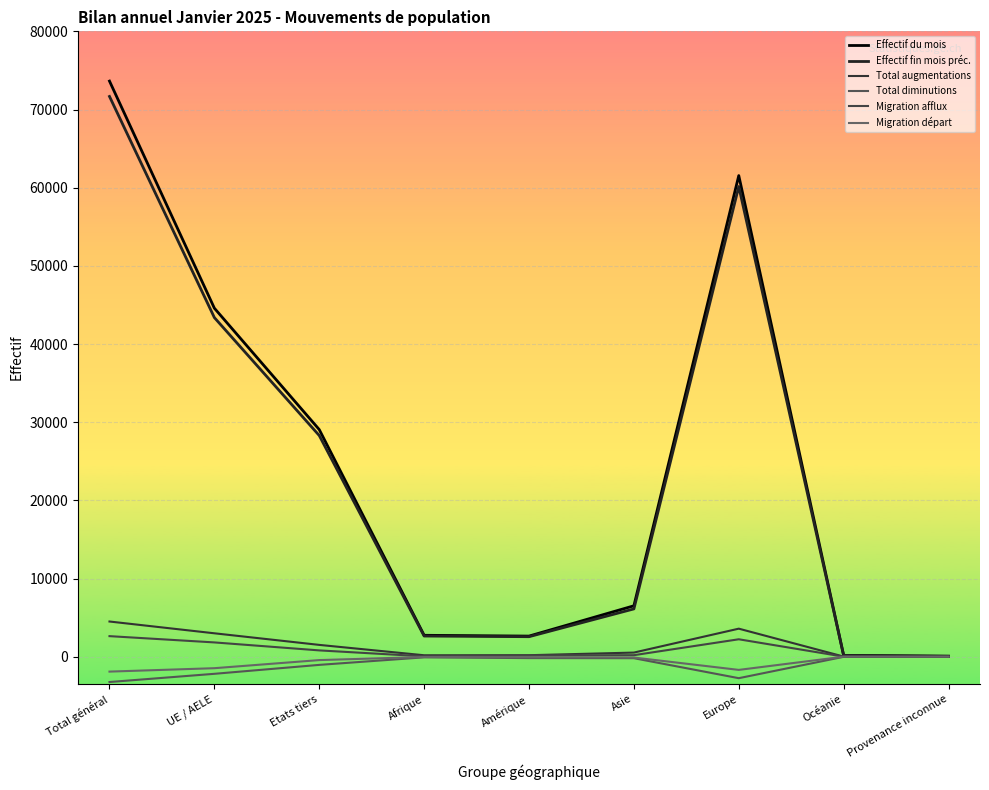

At which category is the sum across all series the highest?

Total général